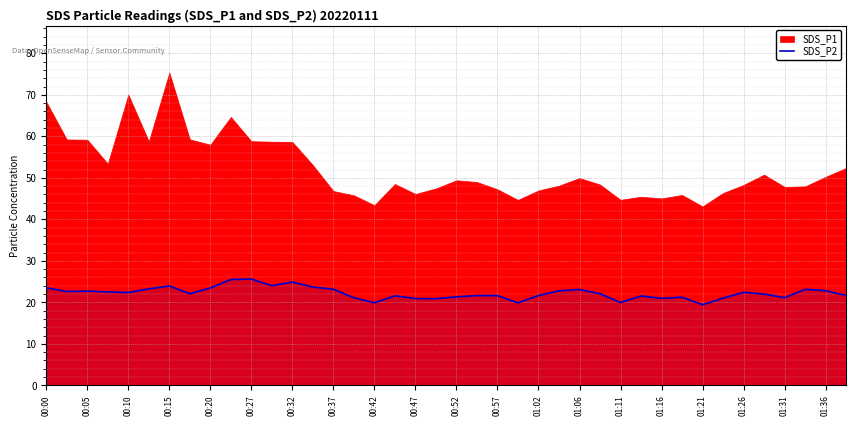

True or false: SDS_P2 has a value of 21.3 at 00:52.

True